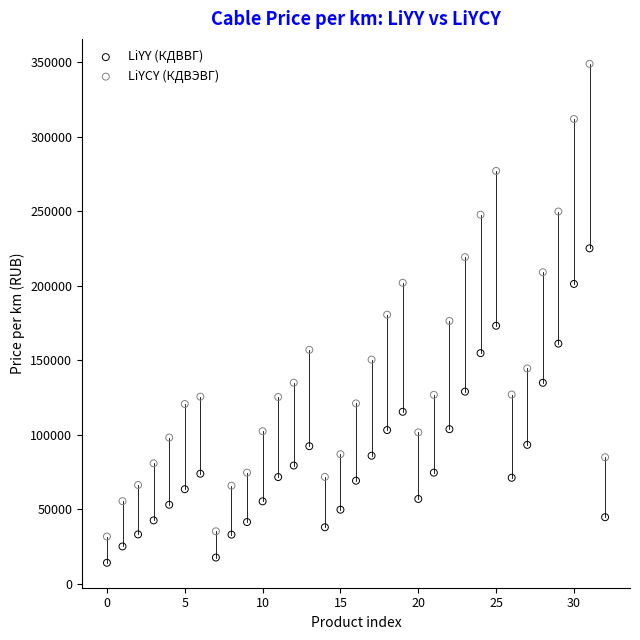

Which series reaches the maximum Y coordinate?

LiYCY (КДВЭВГ)